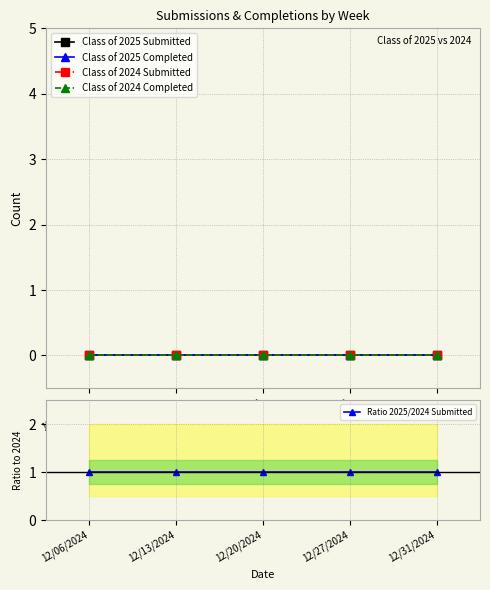

Which category has the lowest value across all series?

12/06/2024